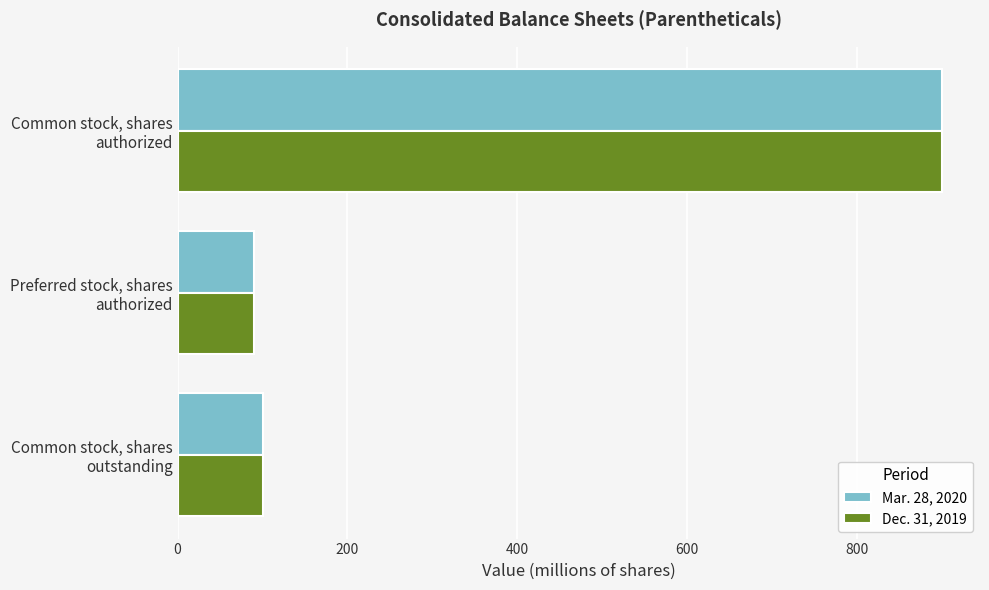

What is the greatest value displayed?

900.0